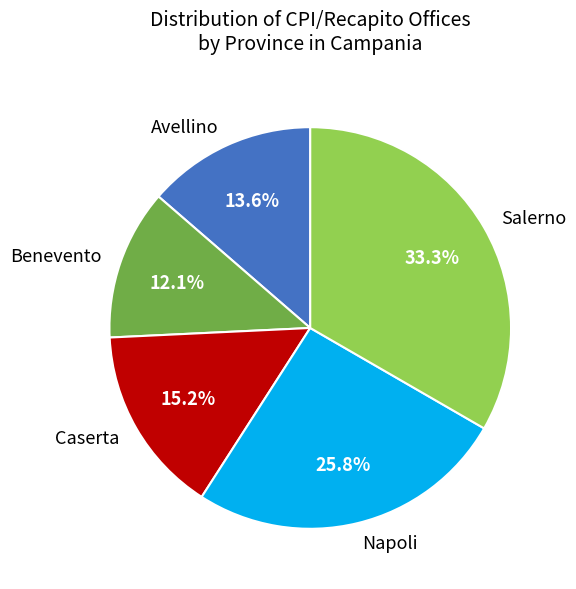

Approximately how many times larger is the value at Avellino compared to Caserta?

0.9